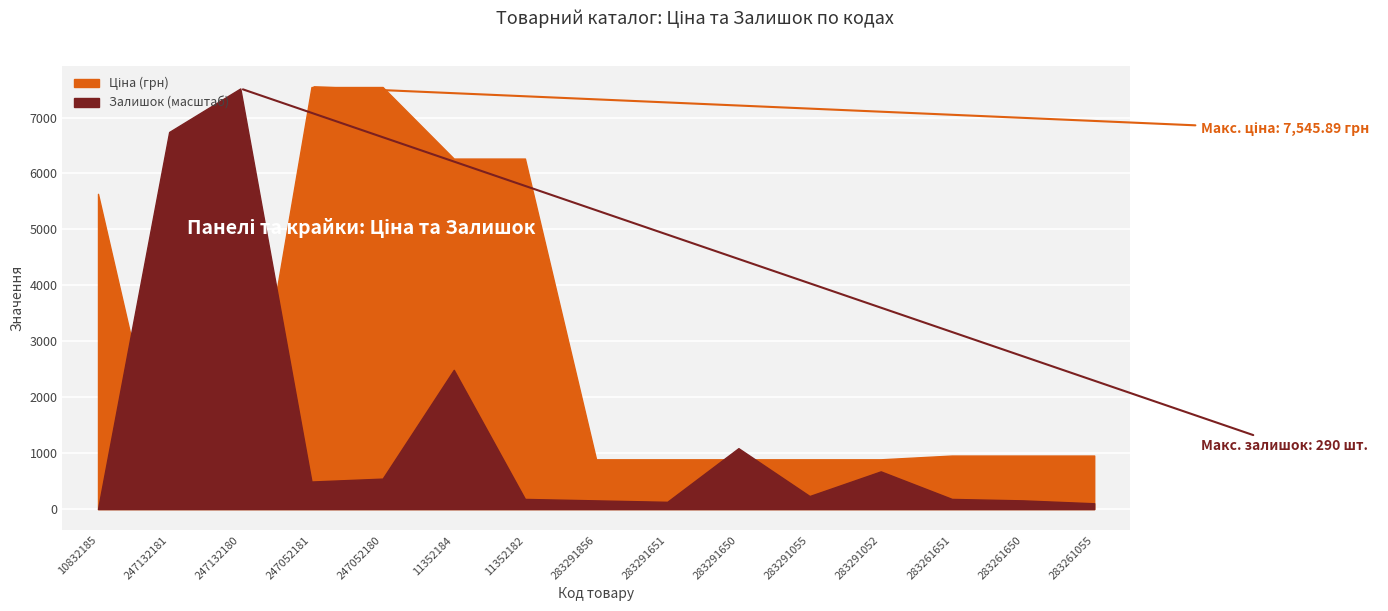

True or false: Залишок and Ціна intersect in this chart.

True